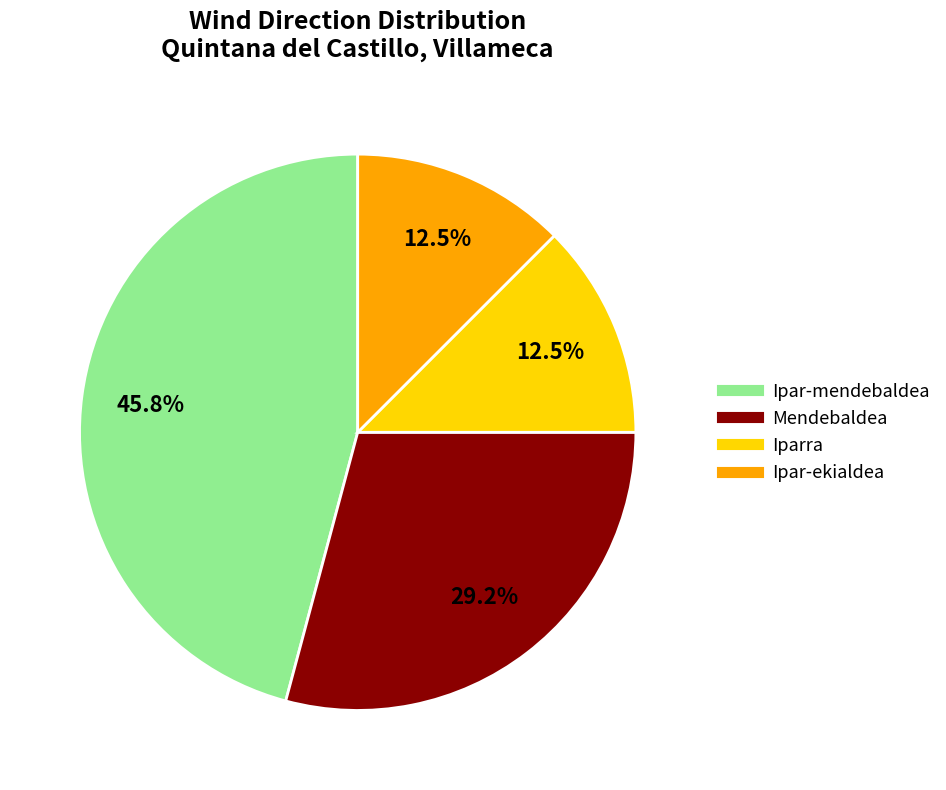

How many slices are in this pie chart?

4